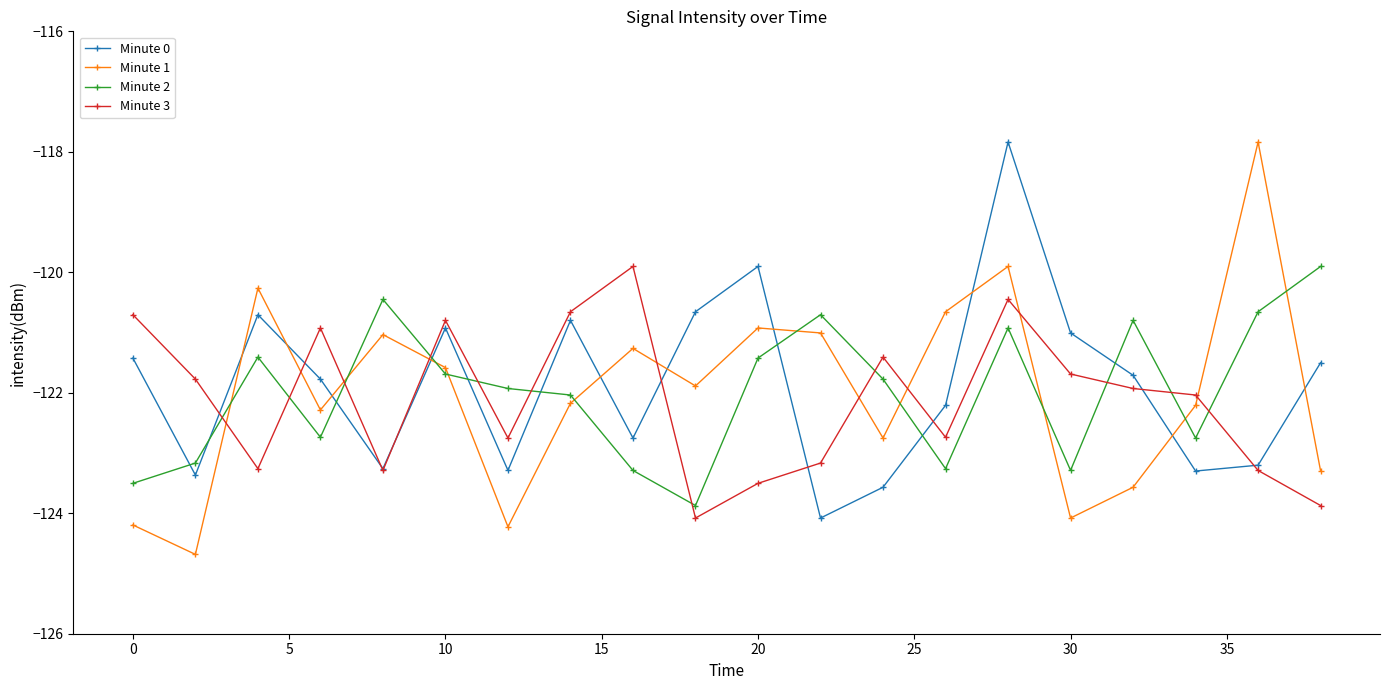

In Minute 2, how many points are lower than both neighbors (excluding endpoints)?

5